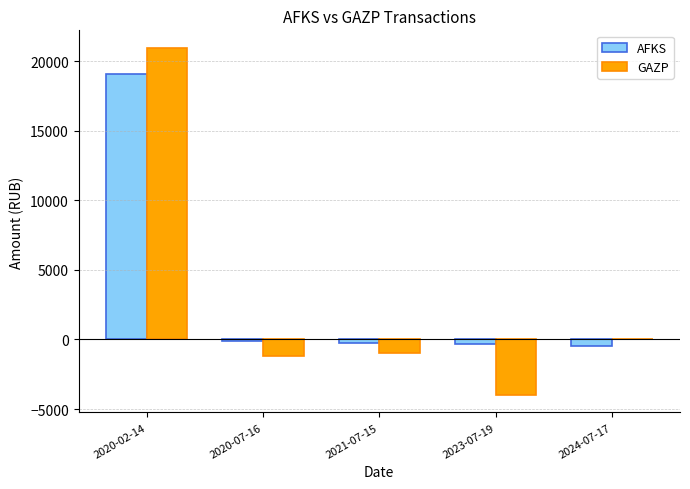

The GAZP series shows -1193.6 at 2020-07-16. True or false?

True